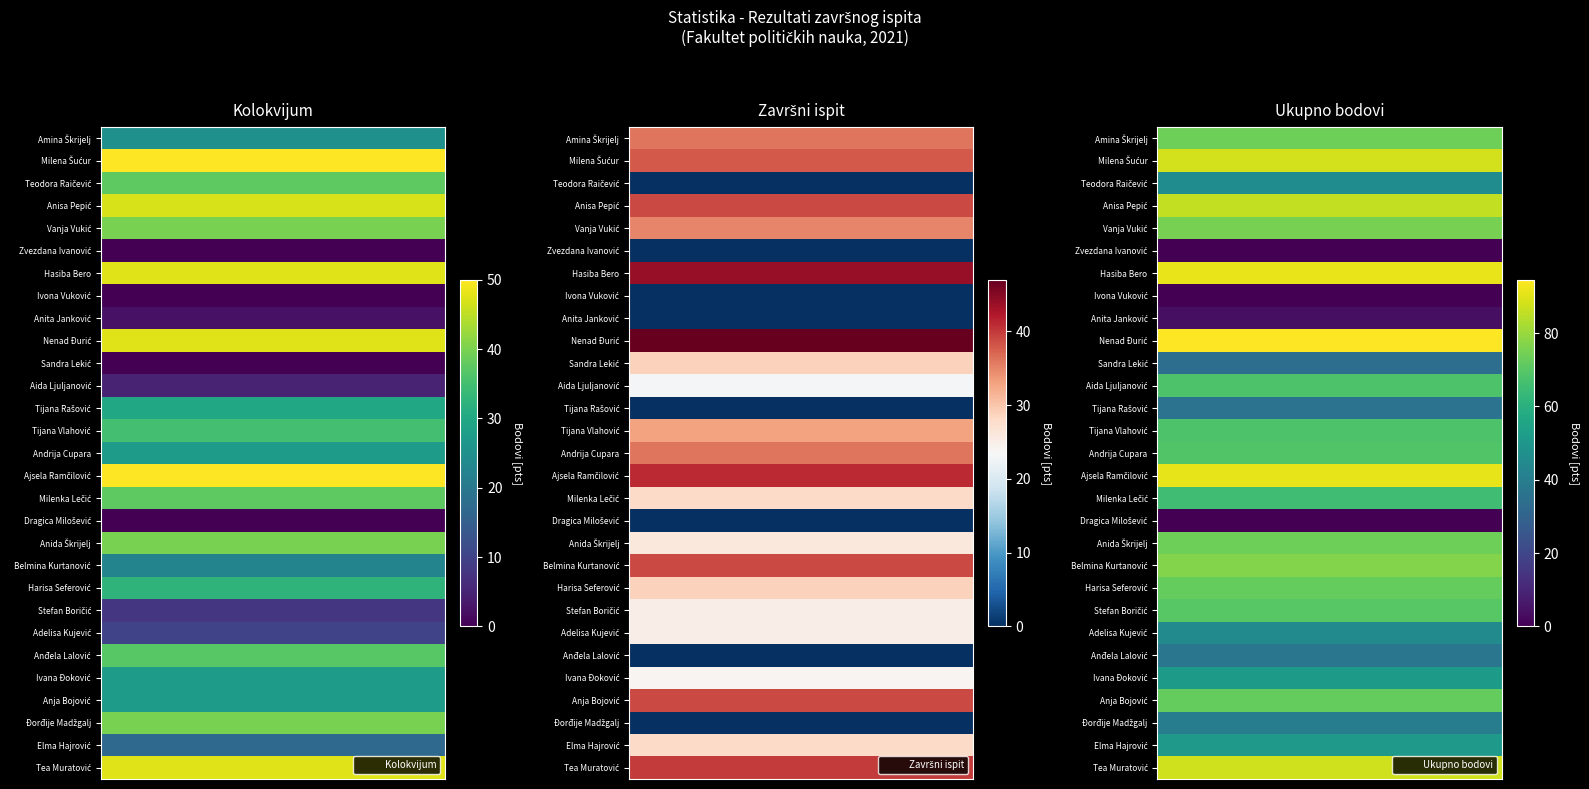

The Milenka Lečić series shows 28.0 at Završni ispit. True or false?

True